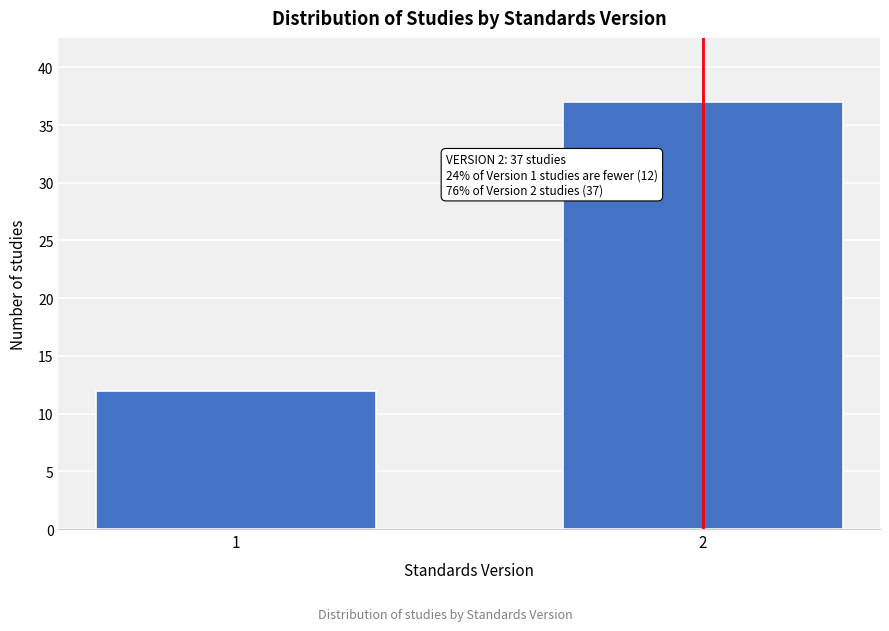

Reading left to right, what are all the values shown in this chart?

1=12	2=37